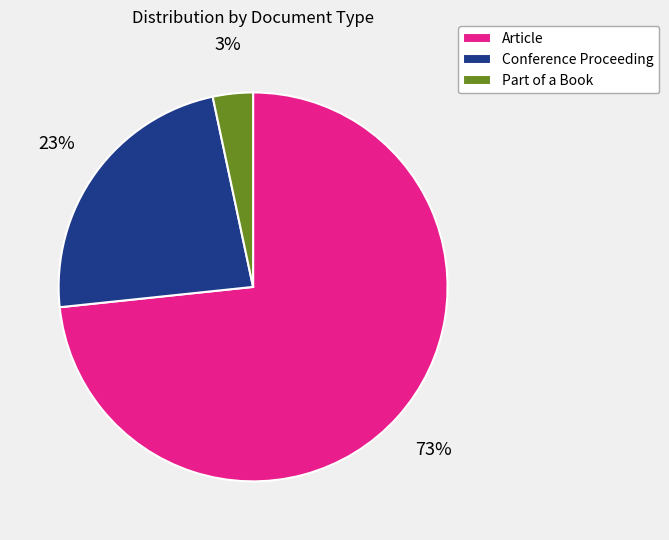

Combined, do Part of a Book and Article account for over 50%?

Yes